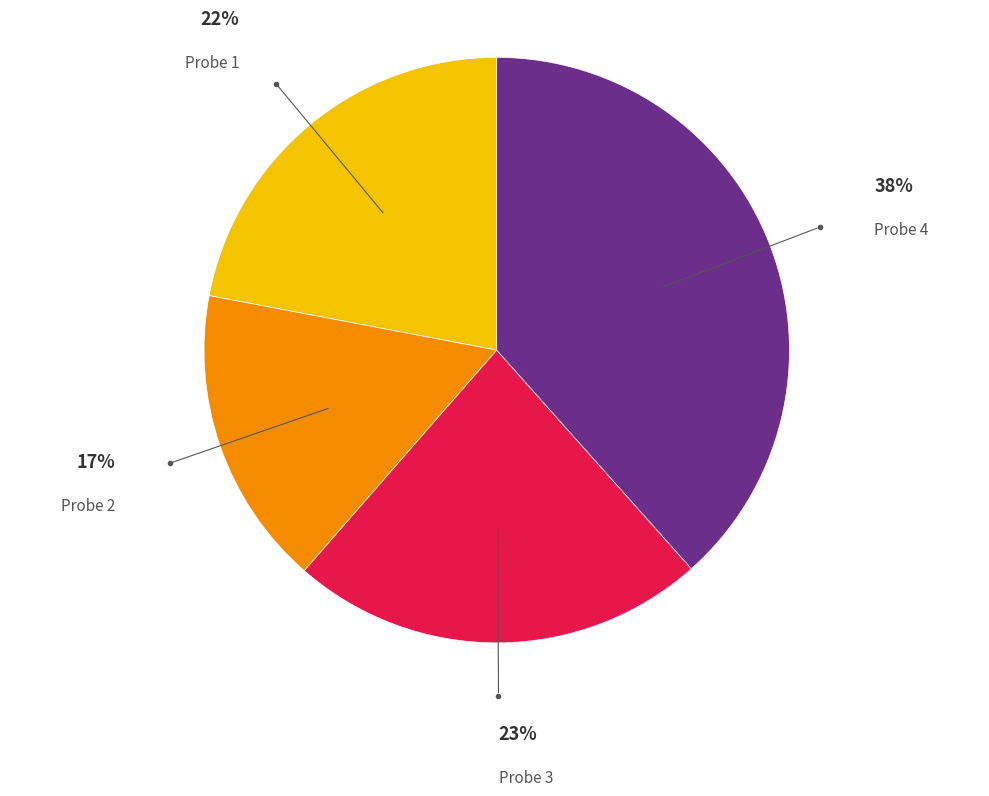

Combined, do Probe 3 and Probe 2 account for over 50%?

No